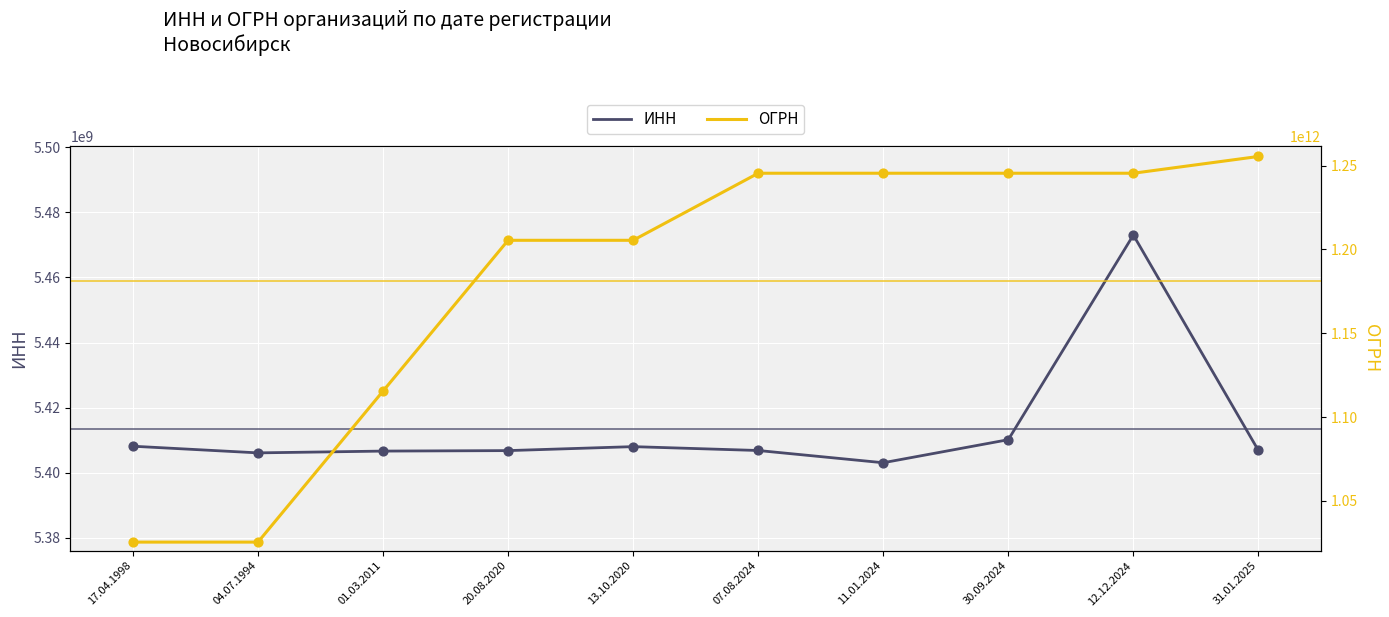

What are all the series names shown in the legend?

ИНН, ОГРН